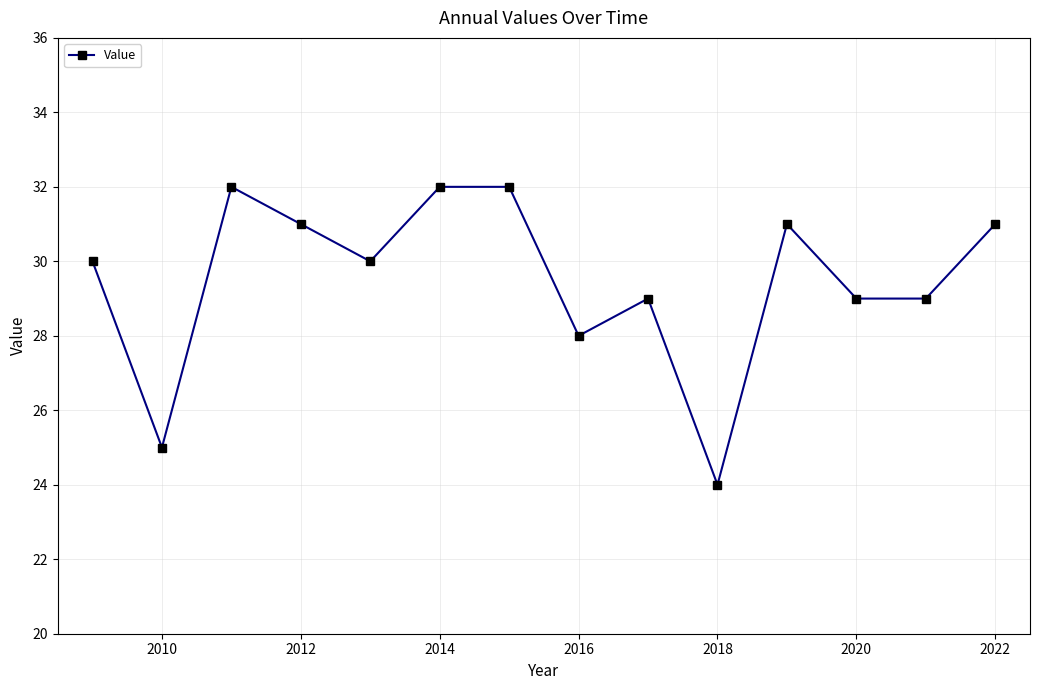

What is the value of the 4th point from the left?

31